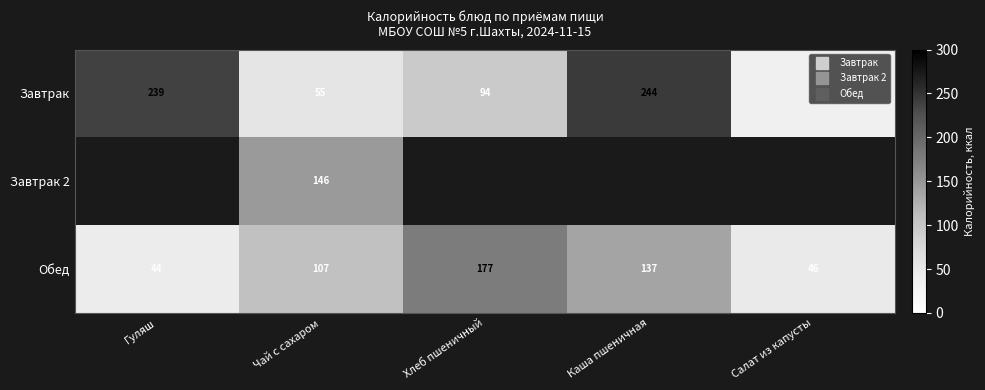

How many data points in Завтрак are less than 94?

2